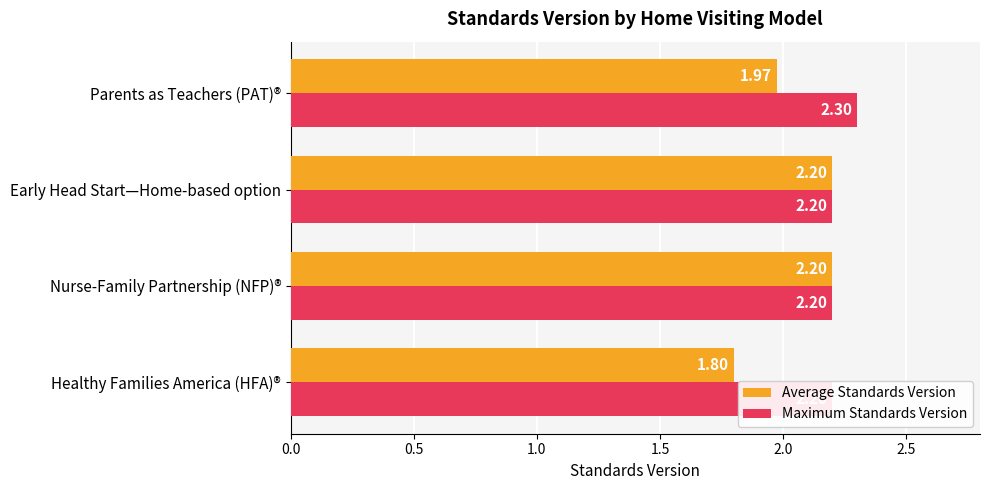

The Maximum Standards Version series shows 1.5 at 0.0. True or false?

False